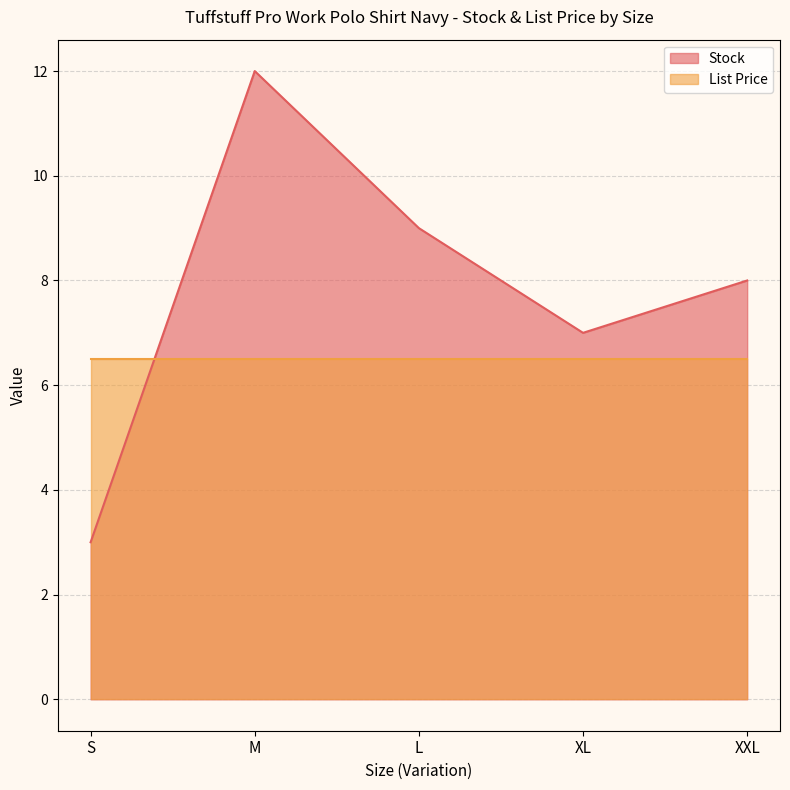

How many series are shown in this chart?

2